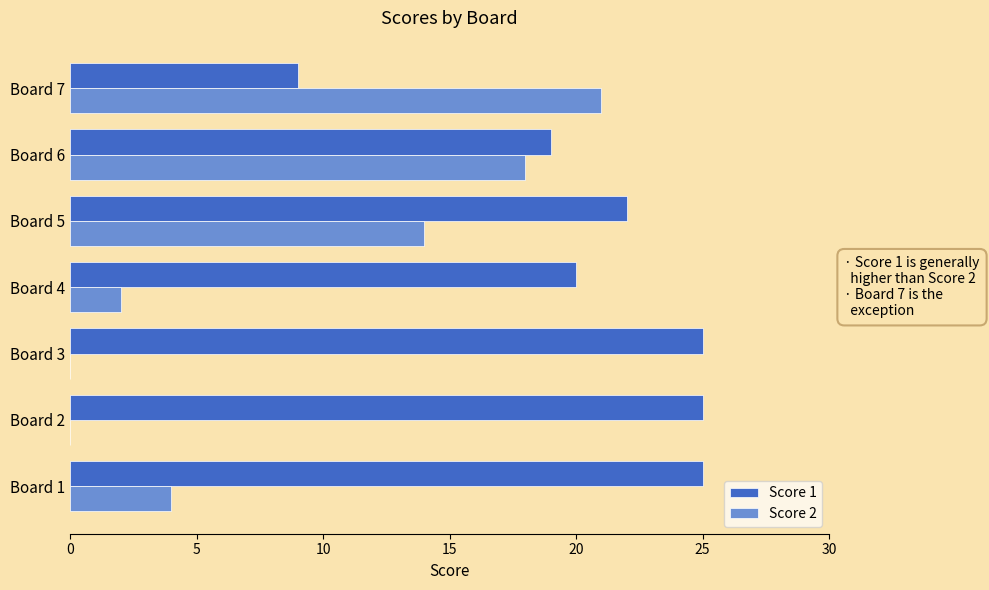

The value of Score 2 at Board 3 is 0. True or false?

True